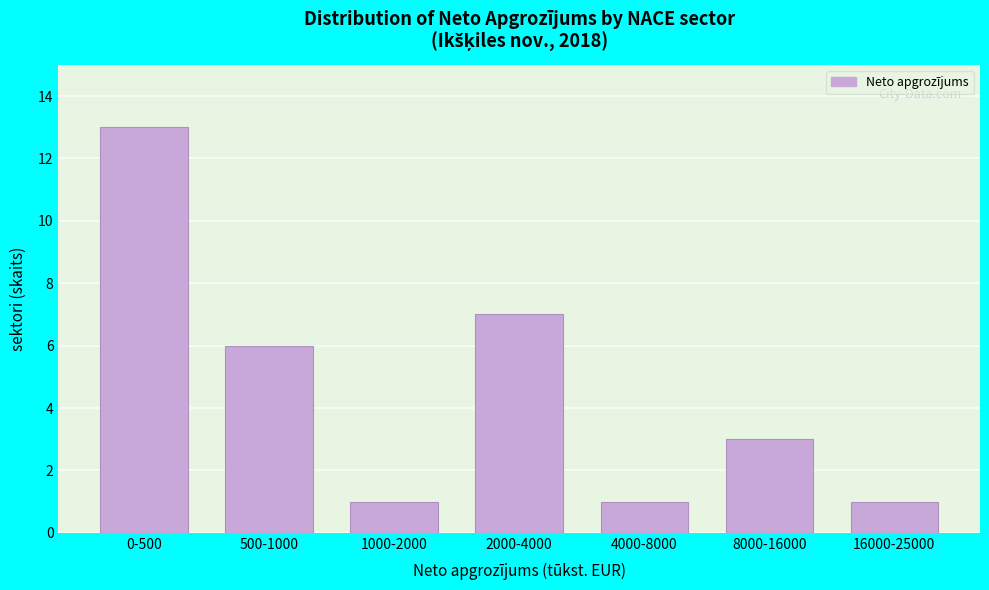

Reading left to right, what are all the values shown in this chart?

0-500=13	500-1000=6	1000-2000=1	2000-4000=7	4000-8000=1	8000-16000=3	16000-25000=1